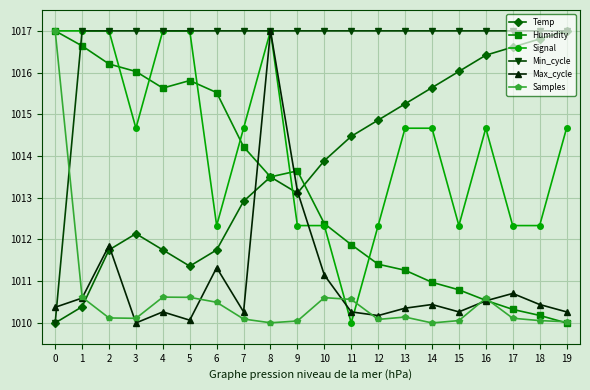

Which series changed the most between 6 and 15?

Humidity